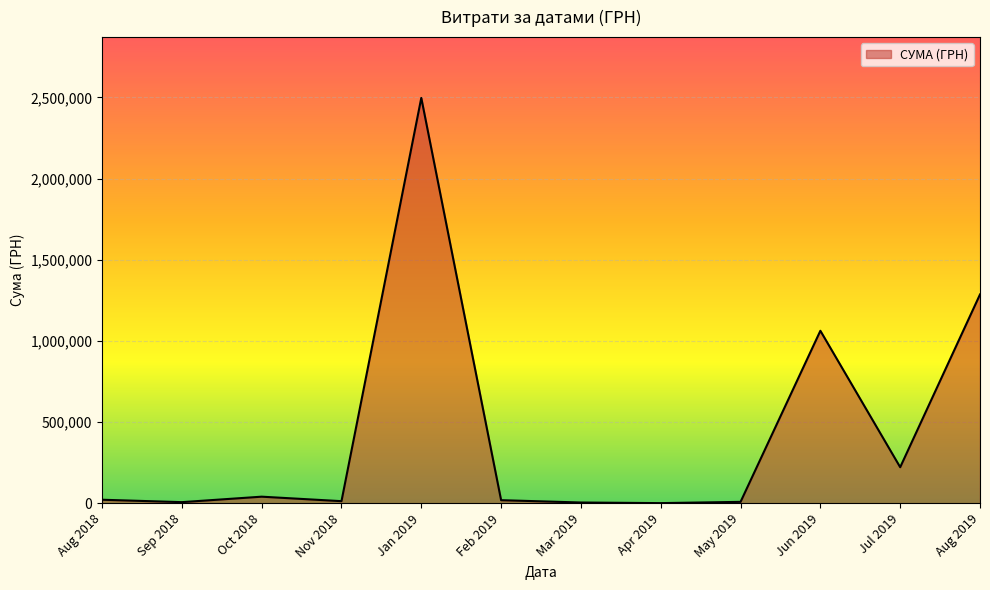

Is it true that the value at Aug 2019 is 1286039.1?

True